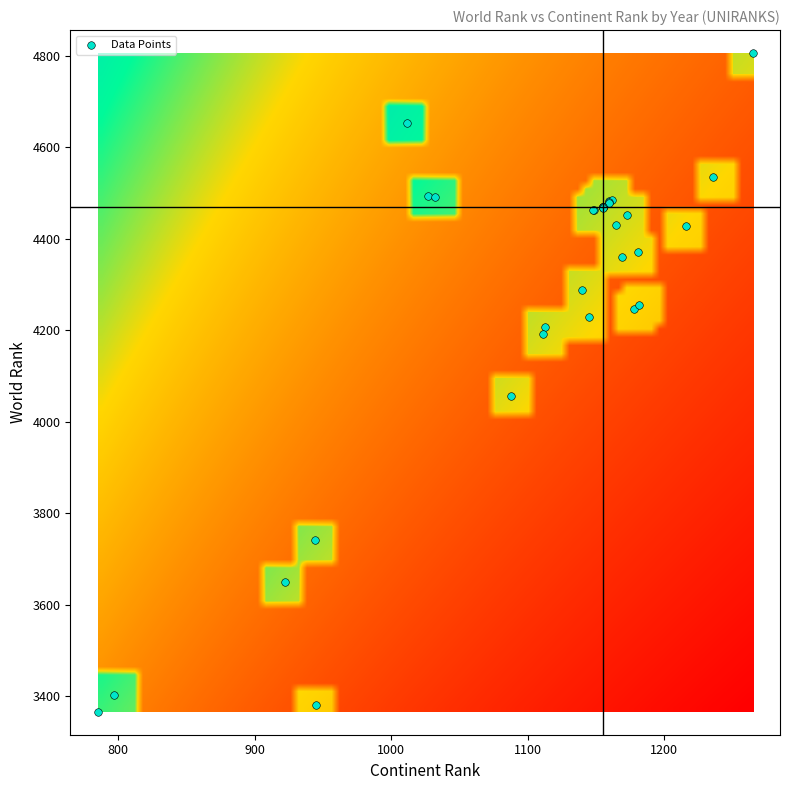

What Y value in the scatter plot is closest to 4086?

4056